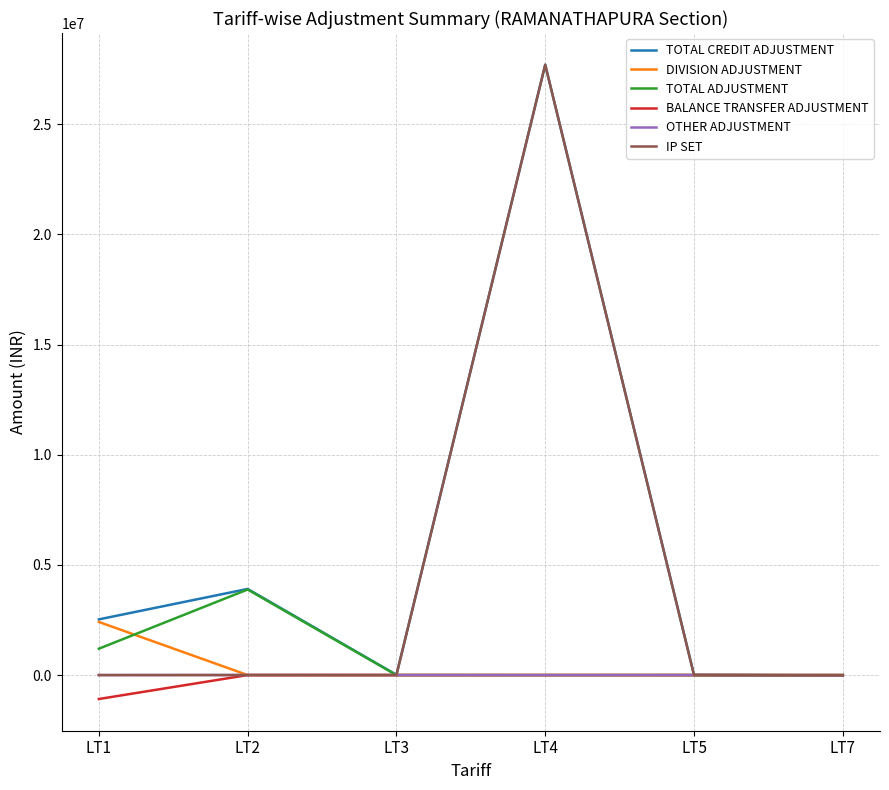

What are all the series names shown in the legend?

TOTAL CREDIT ADJUSTMENT, DIVISION ADJUSTMENT, TOTAL ADJUSTMENT, BALANCE TRANSFER ADJUSTMENT, OTHER ADJUSTMENT, IP SET